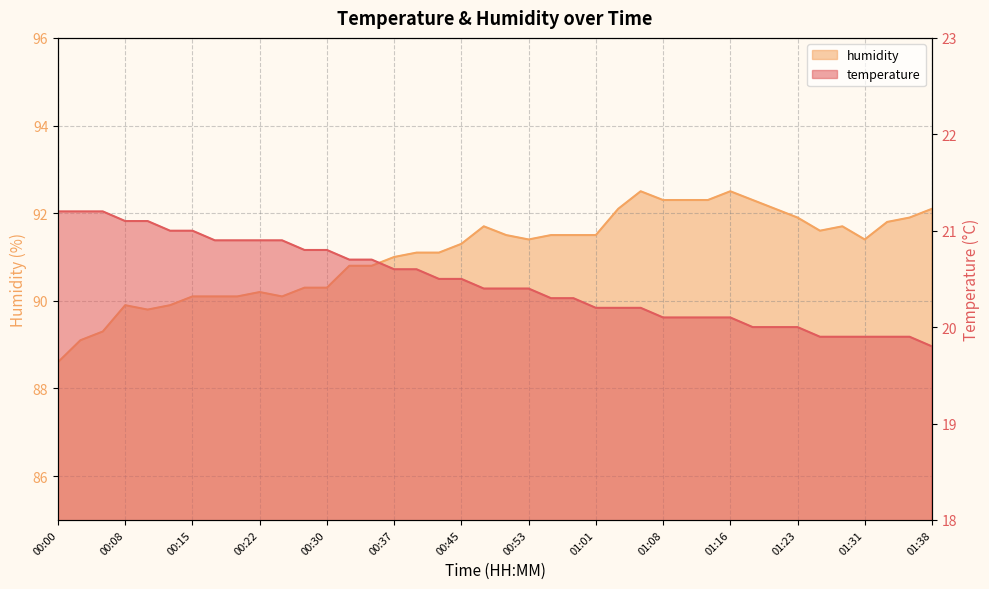

At which label does humidity reach its peak?

01:06